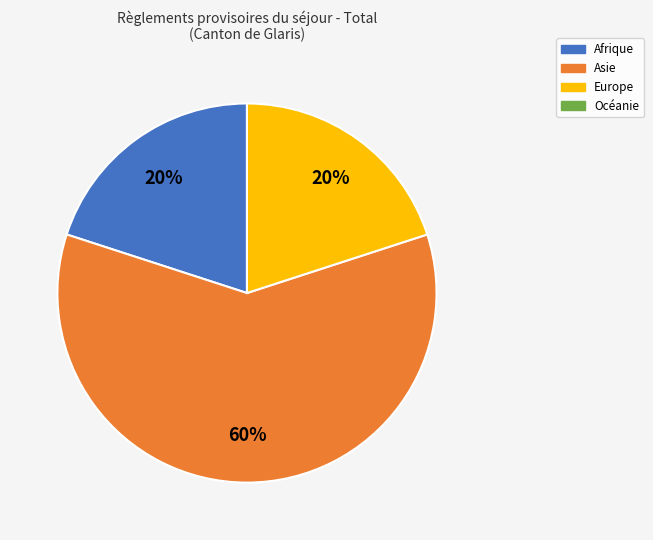

Is there any slice that represents more than half of the pie?

Yes